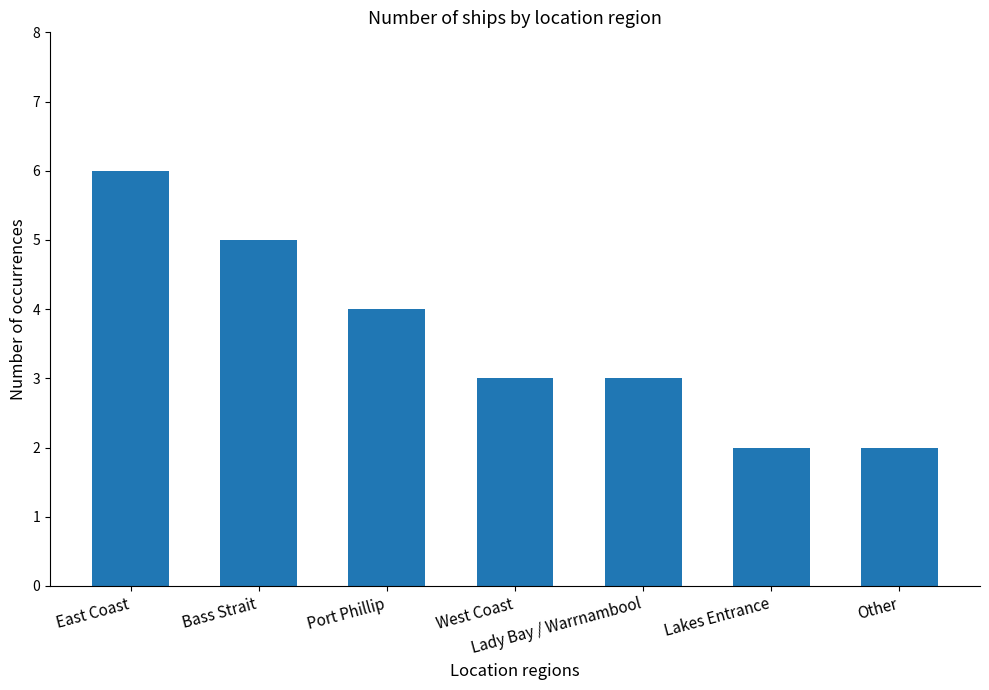

What is the difference between the second highest and second lowest values?

3